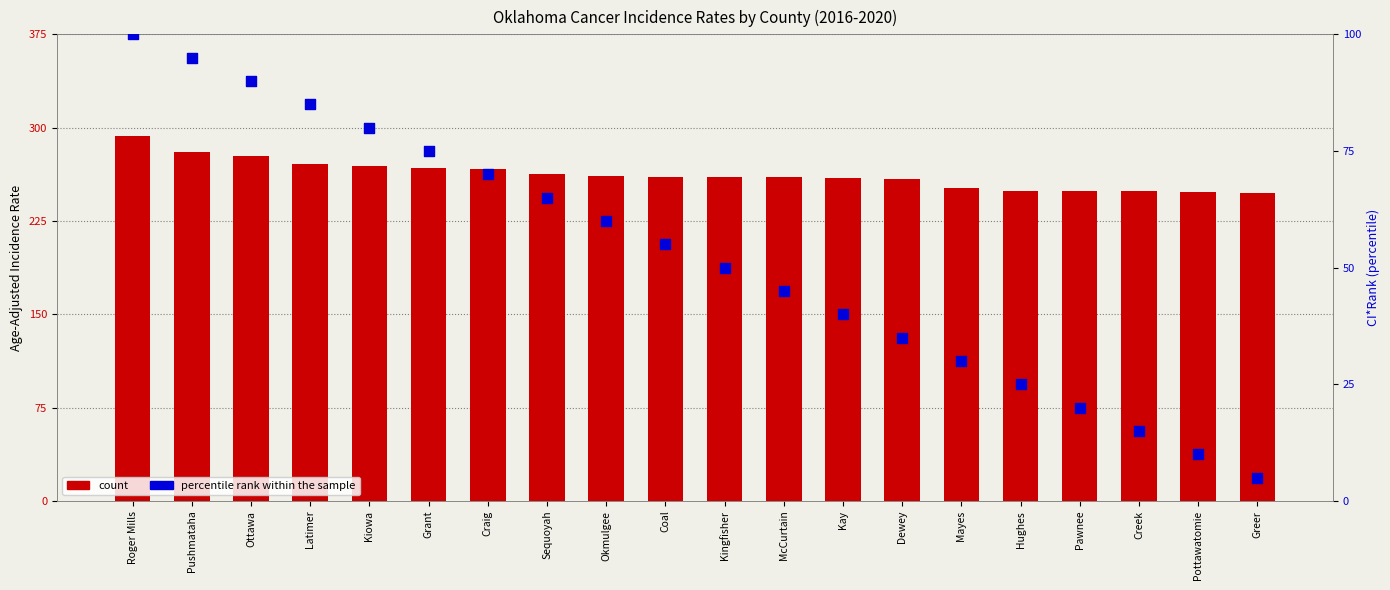

Which series contains the lowest Y value?

percentile rank within the sample